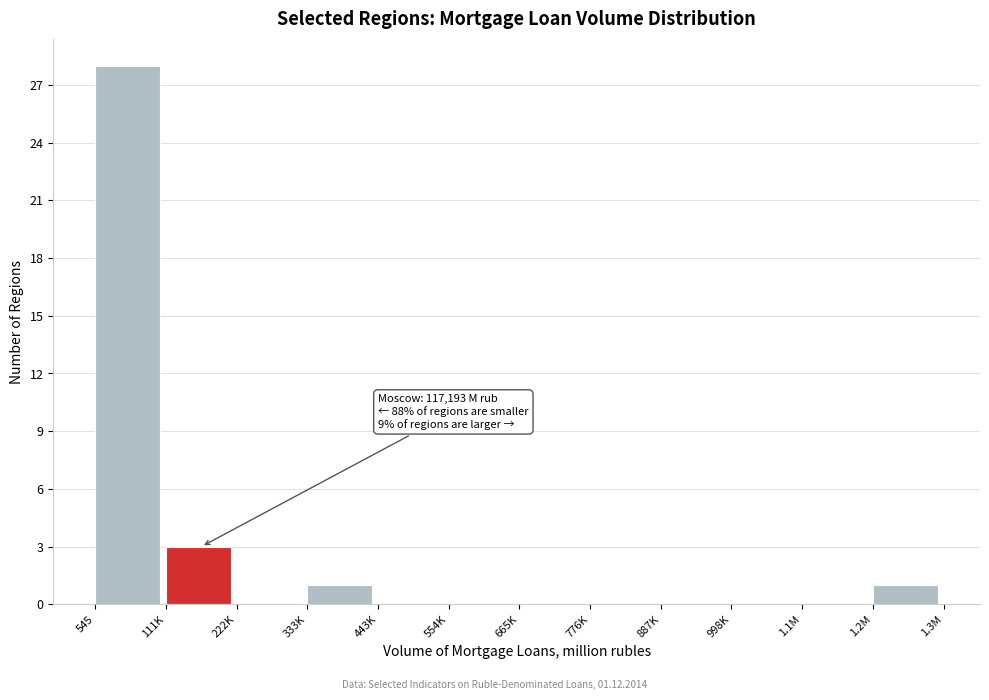

Reading right to left, what are all the values shown in this chart?

1.2M=1	1.1M=0	998K=0	887K=0	776K=0	665K=0	554K=0	443K=0	333K=1	222K=0	111K=3	545=28